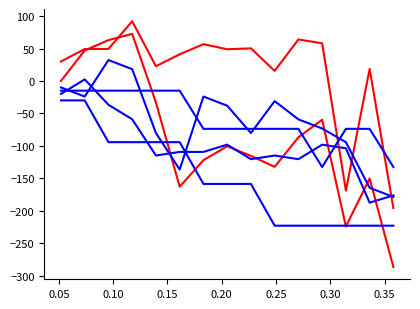

How many lines are shown in the chart?

6